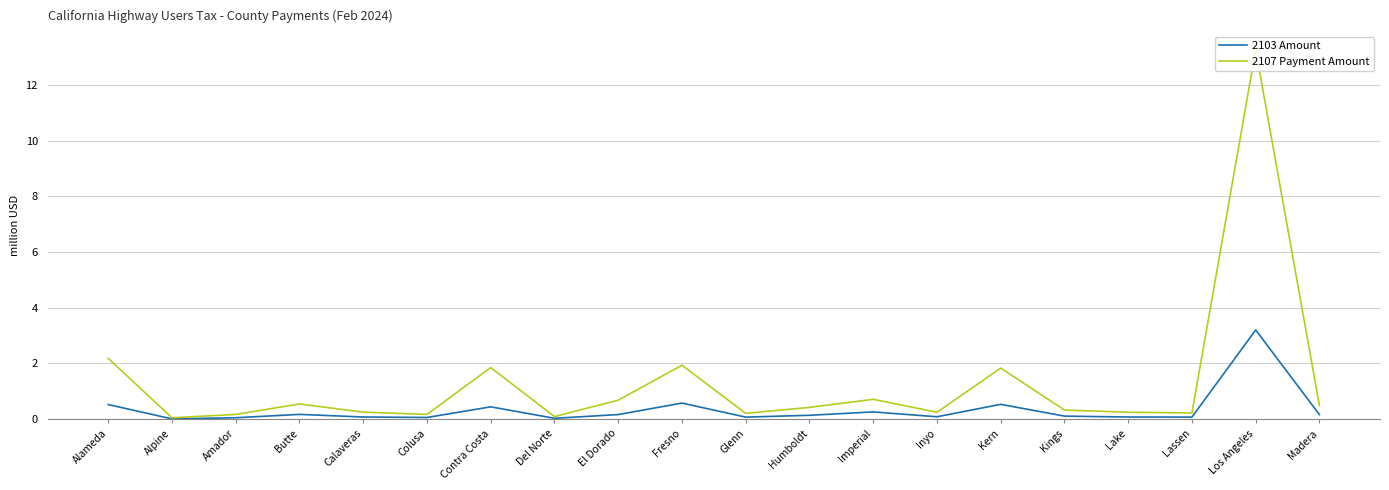

The 2103 Amount series shows 0.1 at El Dorado. True or false?

False